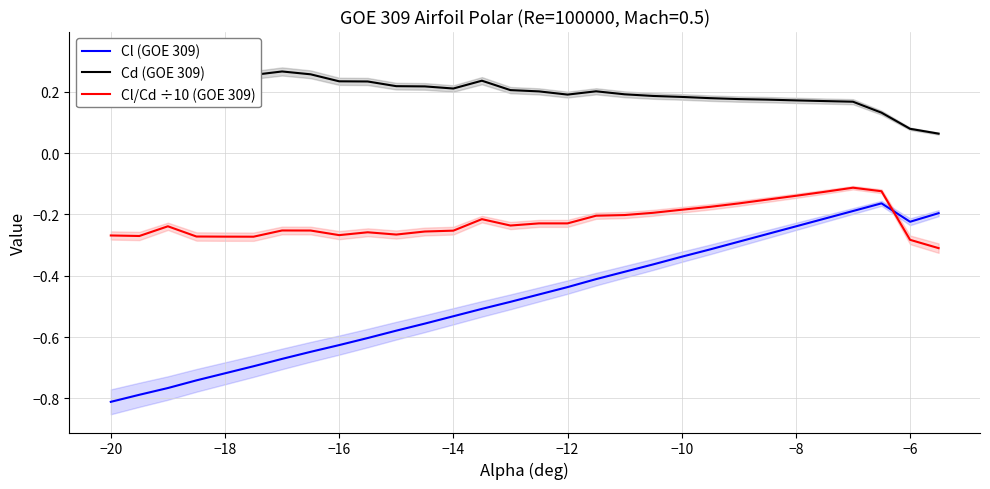

Is it true that Cl/Cd ÷10 (GOE 309) equals -0.3 at −10?

False